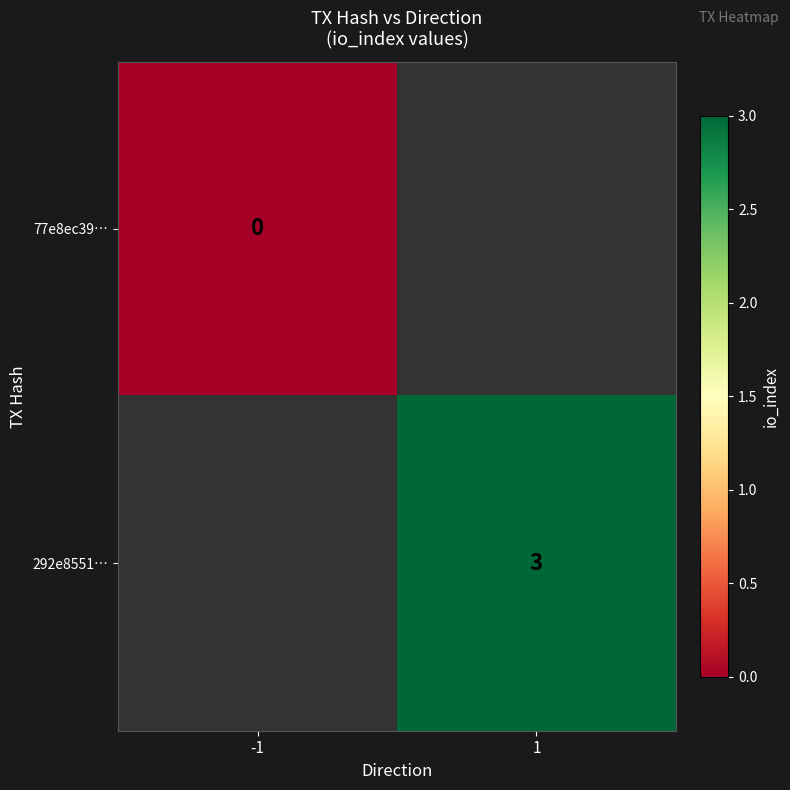

Is the value of 77e8ec39… at -1 greater than the value of 292e8551… at 1?

No